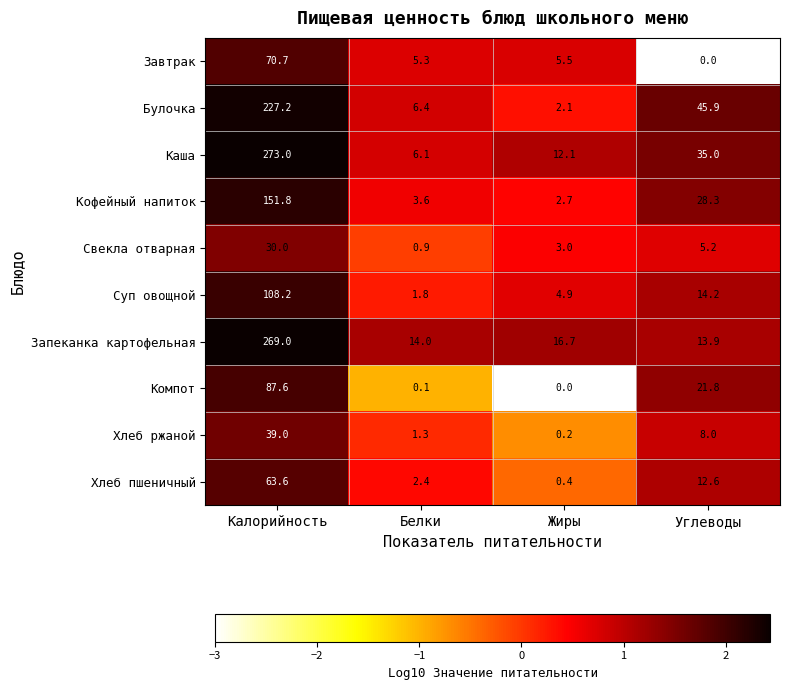

Rank the series at Калорийность from highest to lowest value.

Каша, Запеканка картофельная, Булочка, Кофейный напиток, Суп овощной, Компот, Завтрак, Хлеб пшеничный, Хлеб ржаной, Свекла отварная